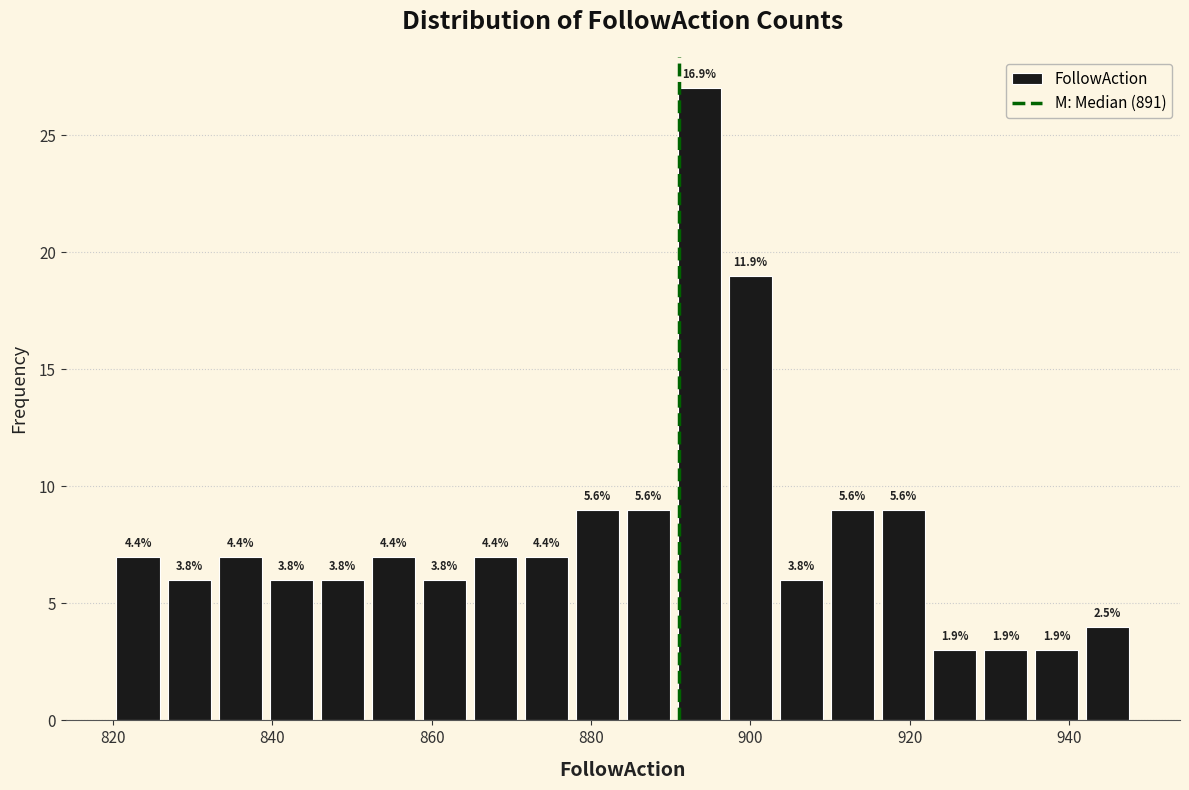

Read against the x-axis, roughly where is the centre of the tallest bar?

894